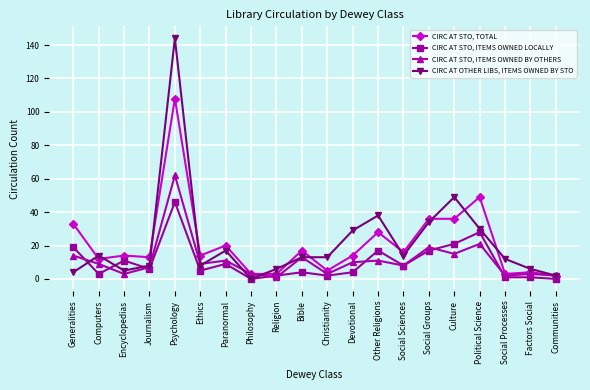

List the series in order of their peak value, lowest first.

CIRC AT STO, ITEMS OWNED LOCALLY, CIRC AT STO, ITEMS OWNED BY OTHERS, CIRC AT STO, TOTAL, CIRC AT OTHER LIBS, ITEMS OWNED BY STO